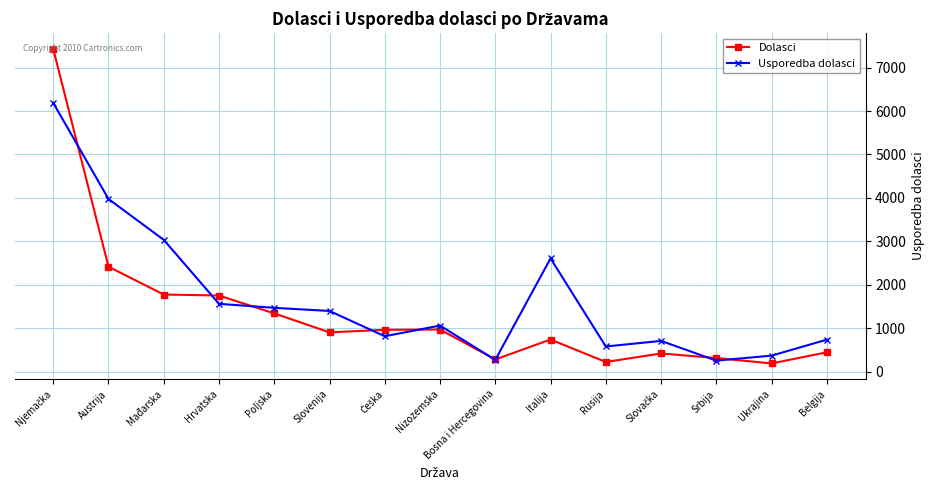

What is the label of the 11th point from the left?

Rusija